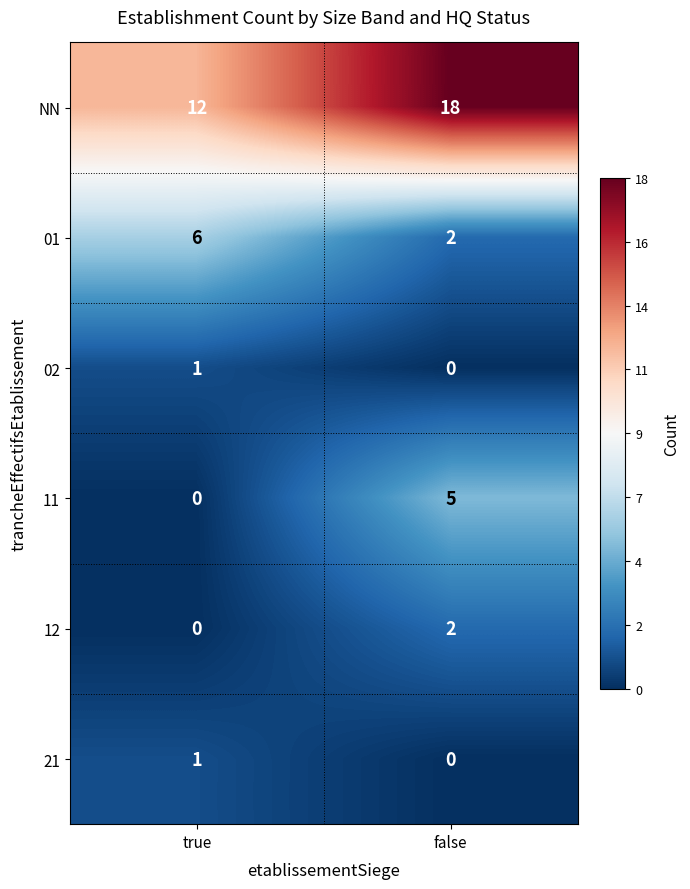

What is the difference between the maximum and minimum values in the NN series?

6